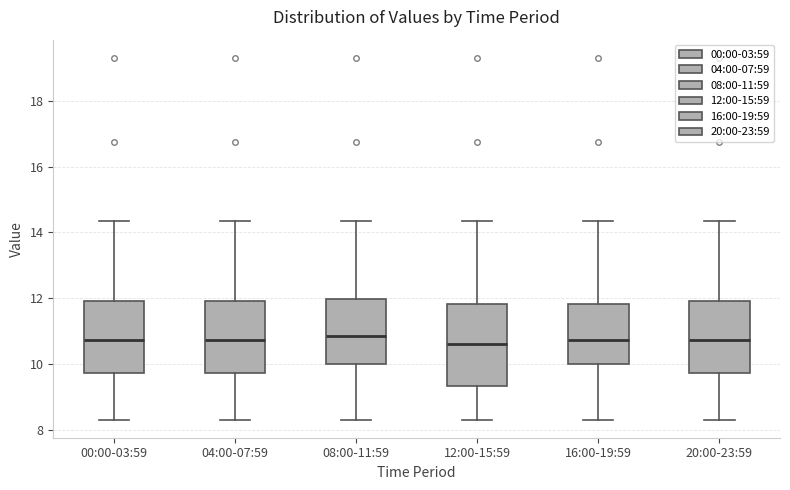

Comparing the boxes themselves (not the whiskers), which one is the tallest?

12:00-15:59